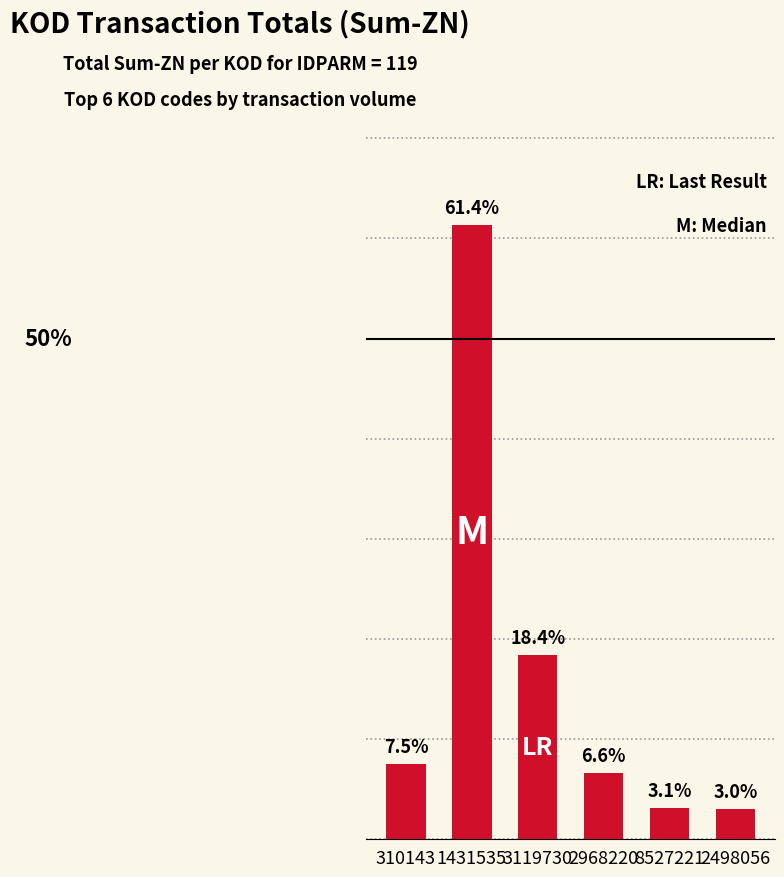

Rank the categories by value from lowest to highest.

2498056, 8527221, 2968220, 310143, 3119730, 1431535